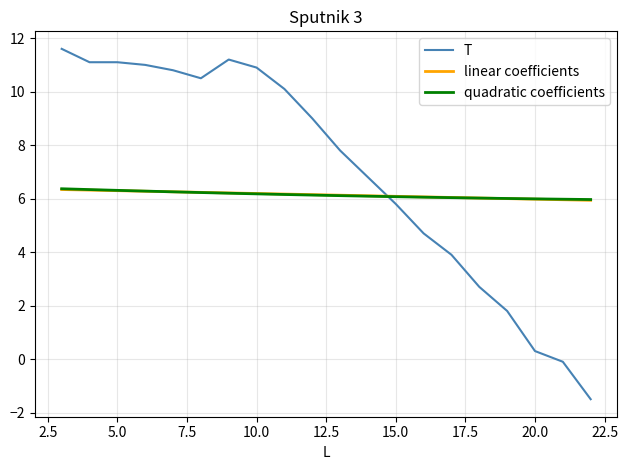

How many intersections are there between T and linear coefficients?

1